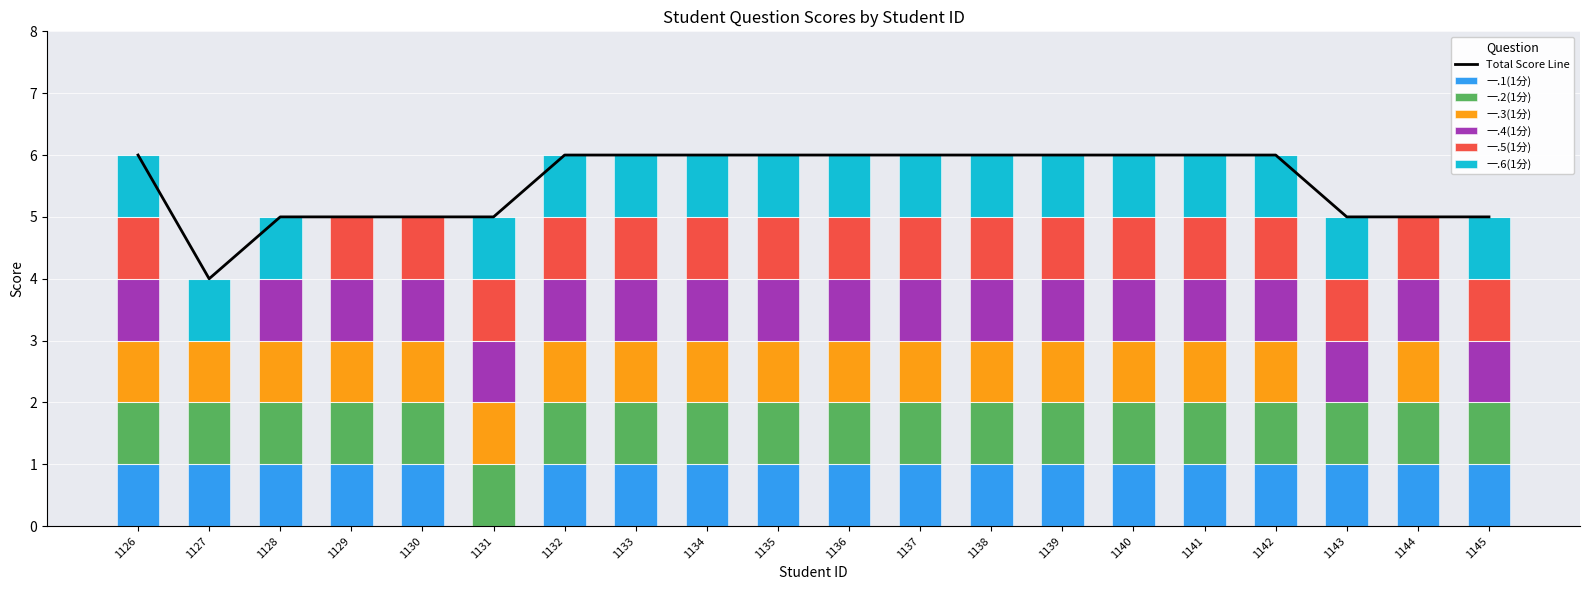

How many positive values does the 一.1(1分) series have?

19